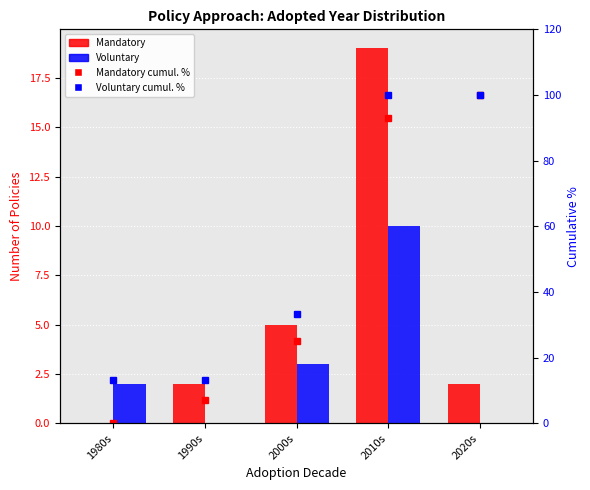

The value of Voluntary at 2010s is 10.0. True or false?

True